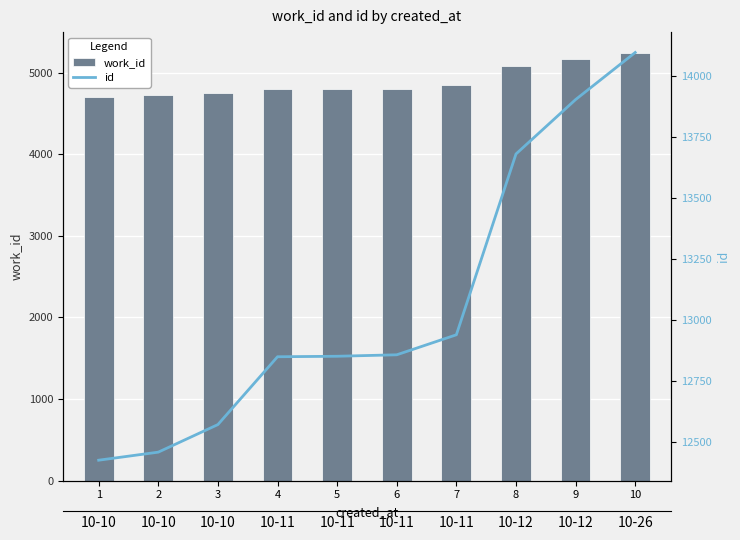

At which category does the chart reach its minimum across all series?

1